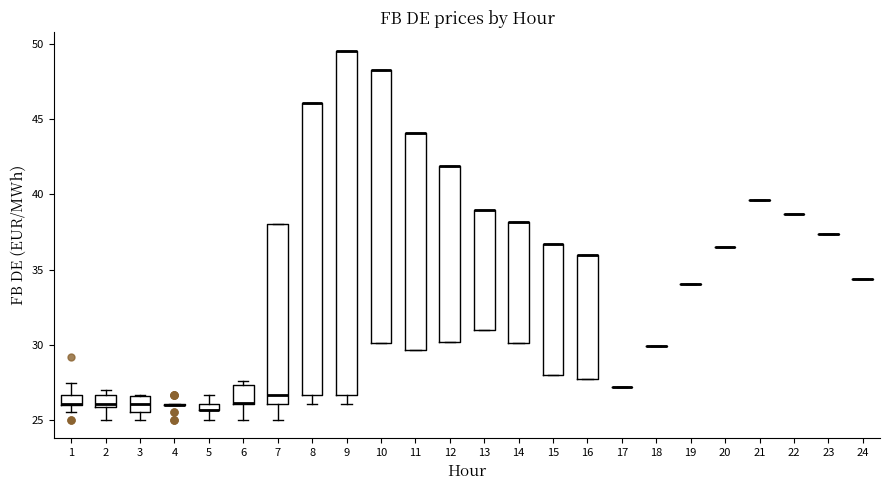

Where is the lower edge of the box at x = 15 on the y-axis? The values are not printed on the chart, so give them approximately, as read against the axis.

28.0